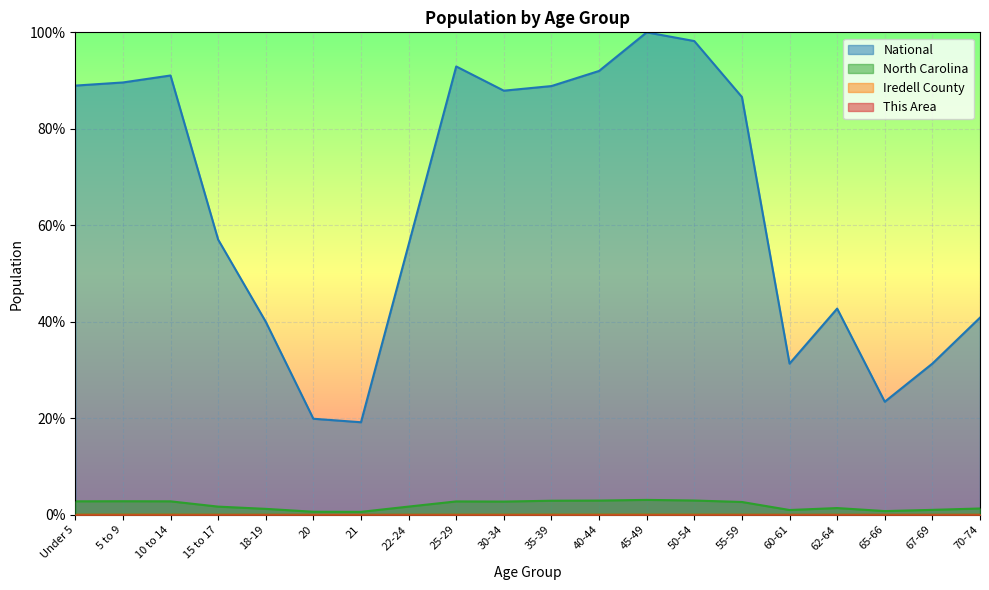

Is it true that Iredell County equals 0.1 at 40-44?

True